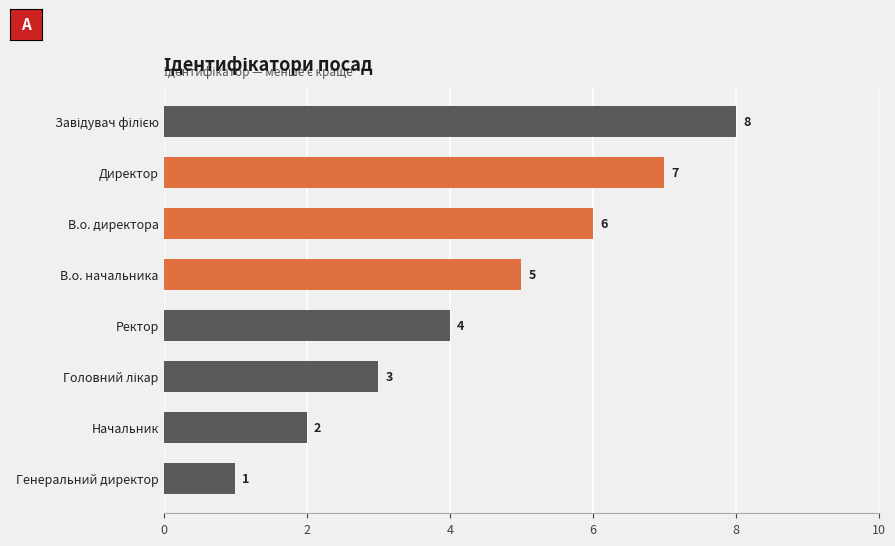

Reading top to bottom, extract all data points from this chart.

8	7	6	5	4	3	2	1